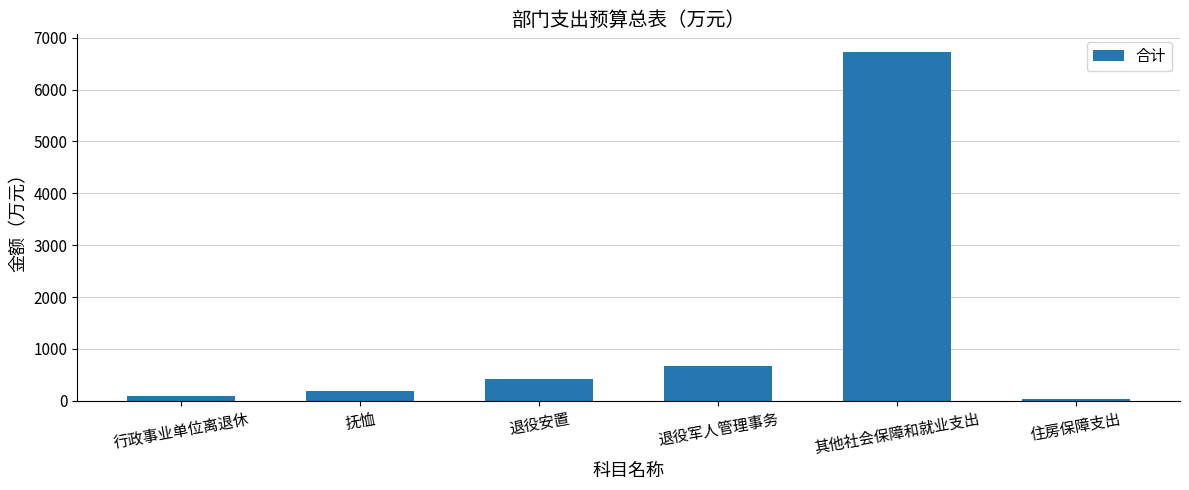

What position from the right is 退役安置?

4